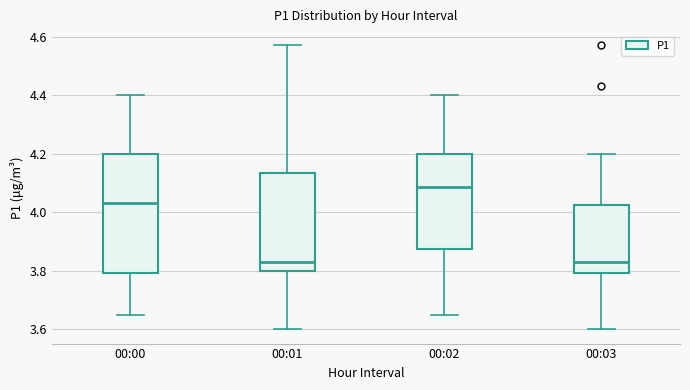

Reading left to right, transcribe this box plot: for each box, give where its median line is, the range the box spans, and where its two whiskers end, as read against the y-axis. The values are not printed on the chart, so give them approximately, as read against the axis.

00:00: median 4.04, box 3.80 to 4.20, whiskers 3.66 to 4.40
00:01: median 3.84, box 3.80 to 4.14, whiskers 3.60 to 4.58
00:02: median 4.08, box 3.88 to 4.20, whiskers 3.66 to 4.40
00:03: median 3.84, box 3.80 to 4.02, whiskers 3.60 to 4.20